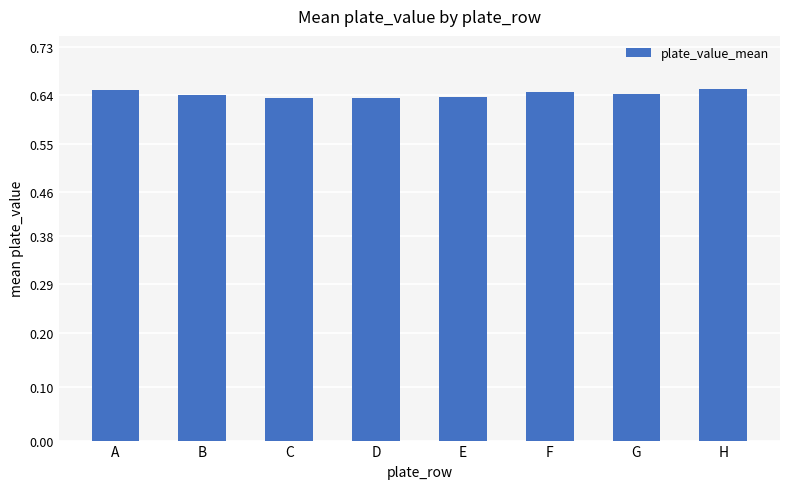

Is it true that the value at F is 0.4?

False